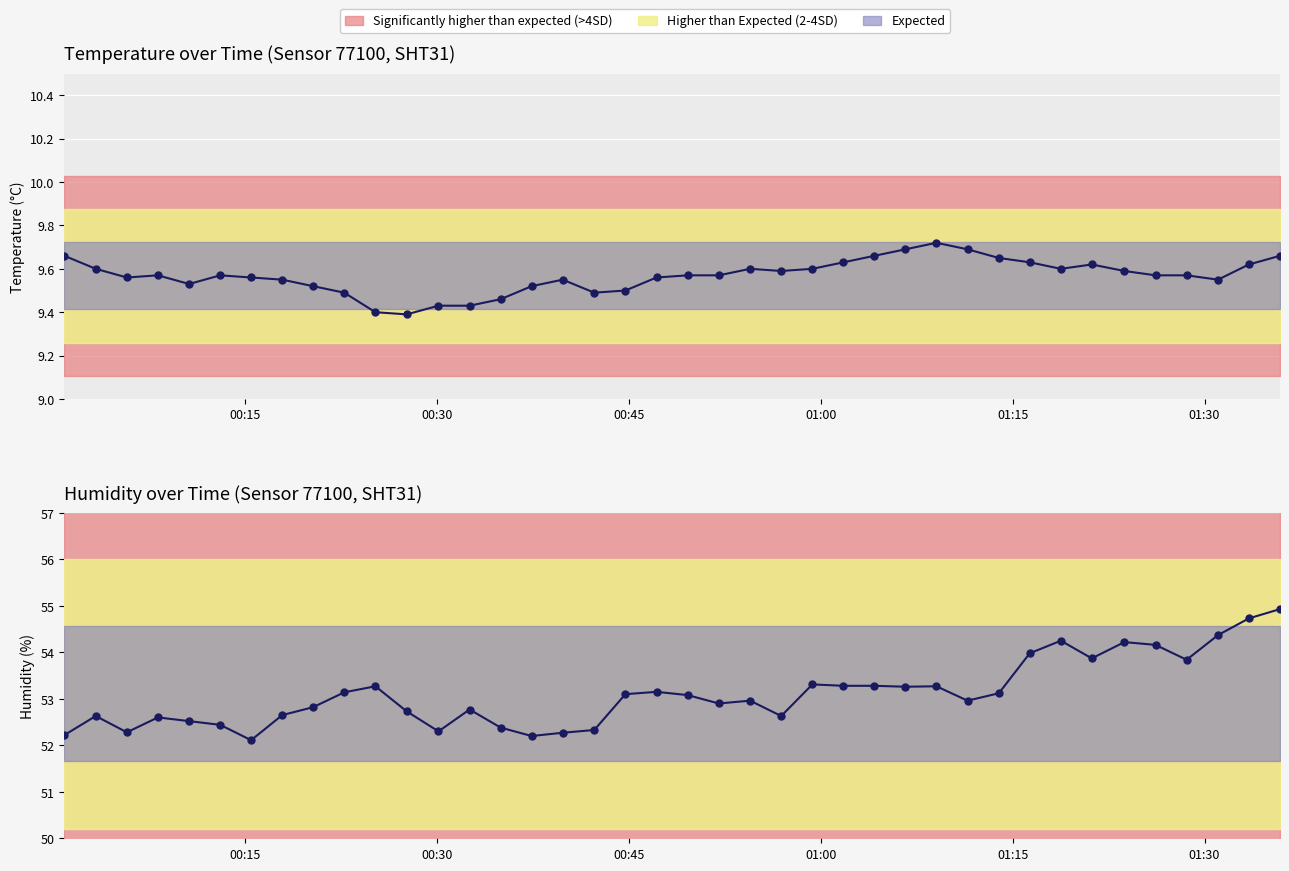

Does the chart display data point markers on the line(s)?

Yes